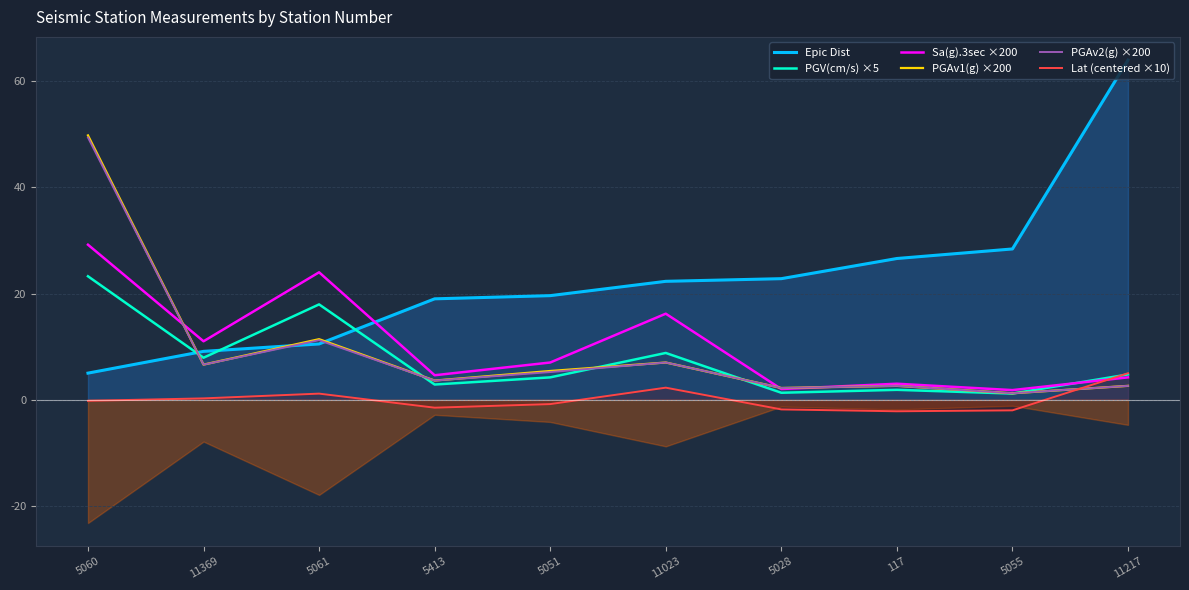

The Lat (centered ×10) series shows -0.8 at 5051. True or false?

True